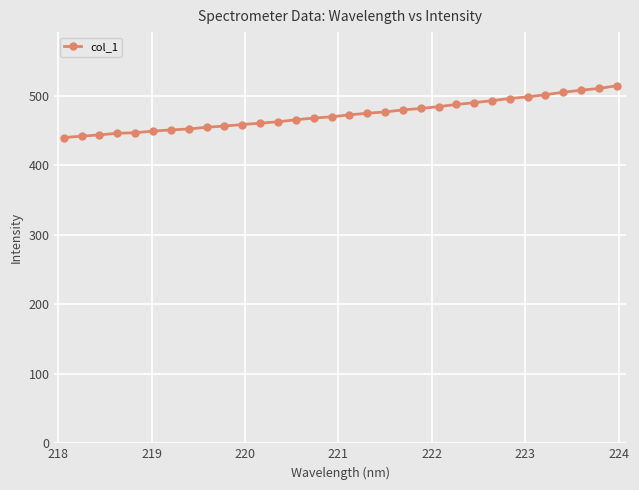

How many data points are above 472?

16